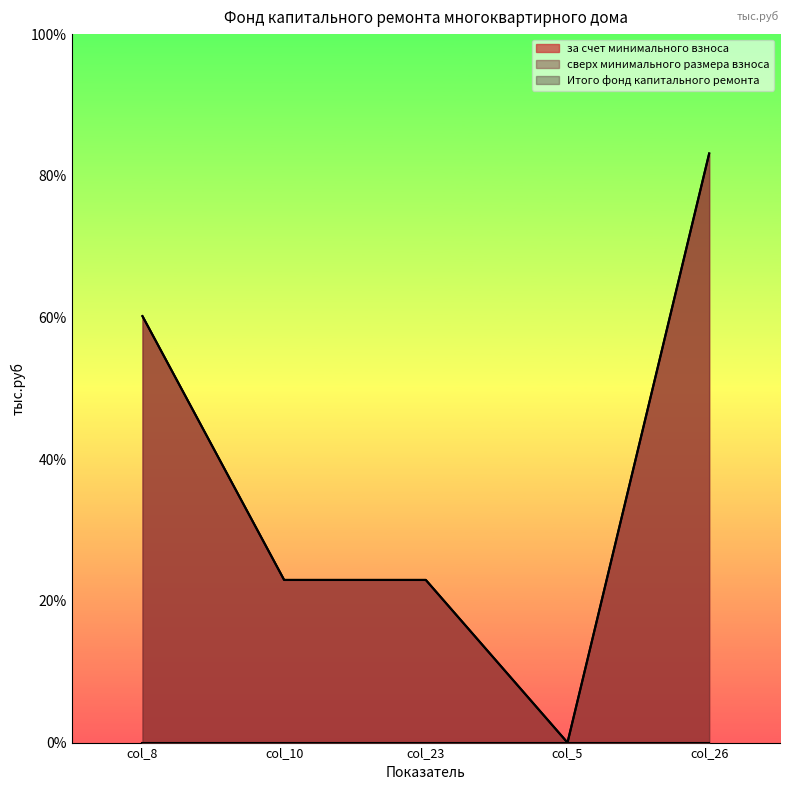

What is the value of the за счет минимального взноса point at the 2nd from the left?

23.0